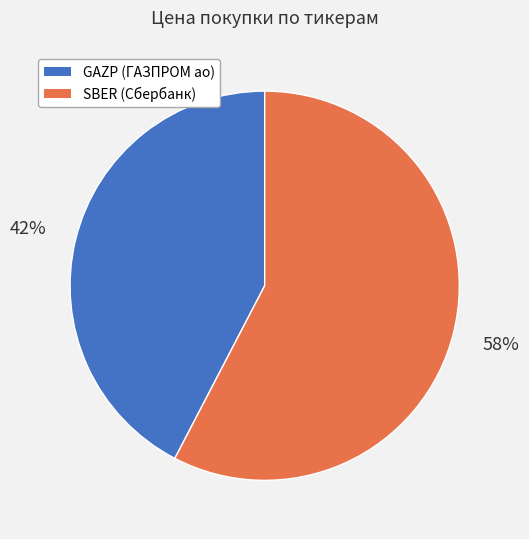

True or false: GAZP accounts for 55% of the total.

False